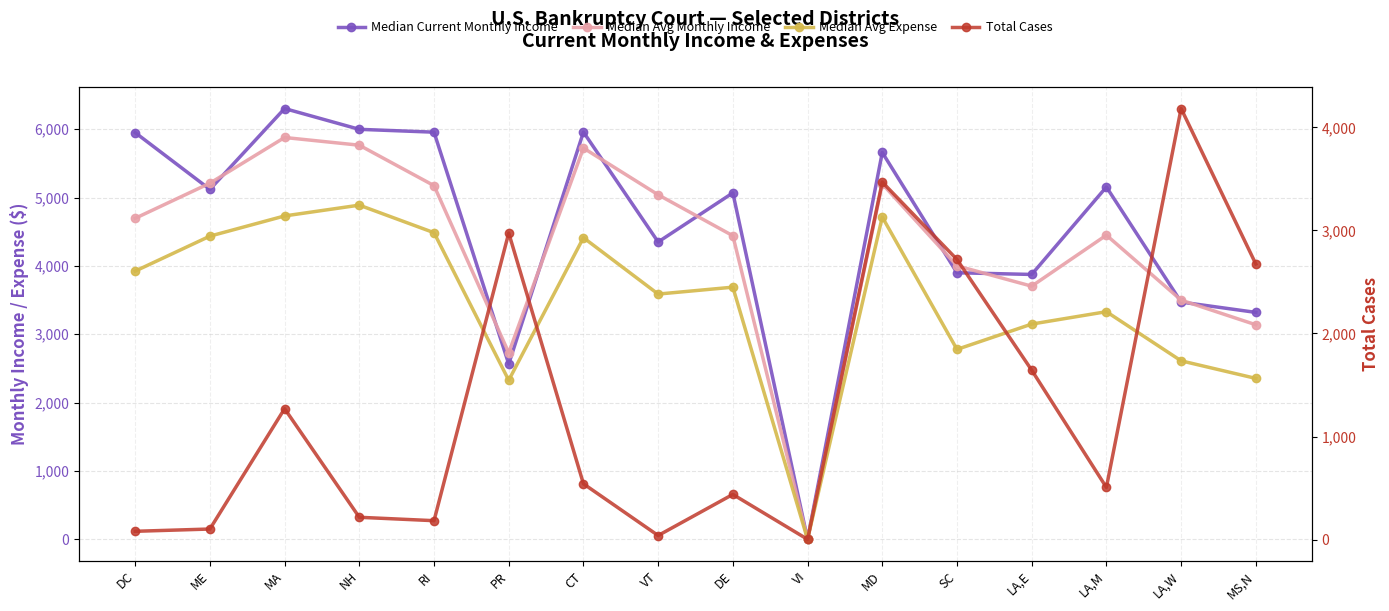

Between which two adjacent categories do Total Cases and Median Current Monthly Income first intersect?

RI and PR